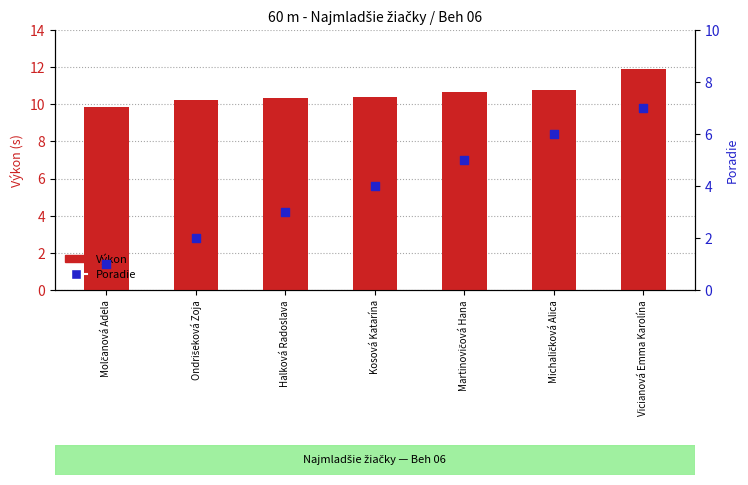

At which category is the sum across all series the highest?

Vicianová Emma Karolína